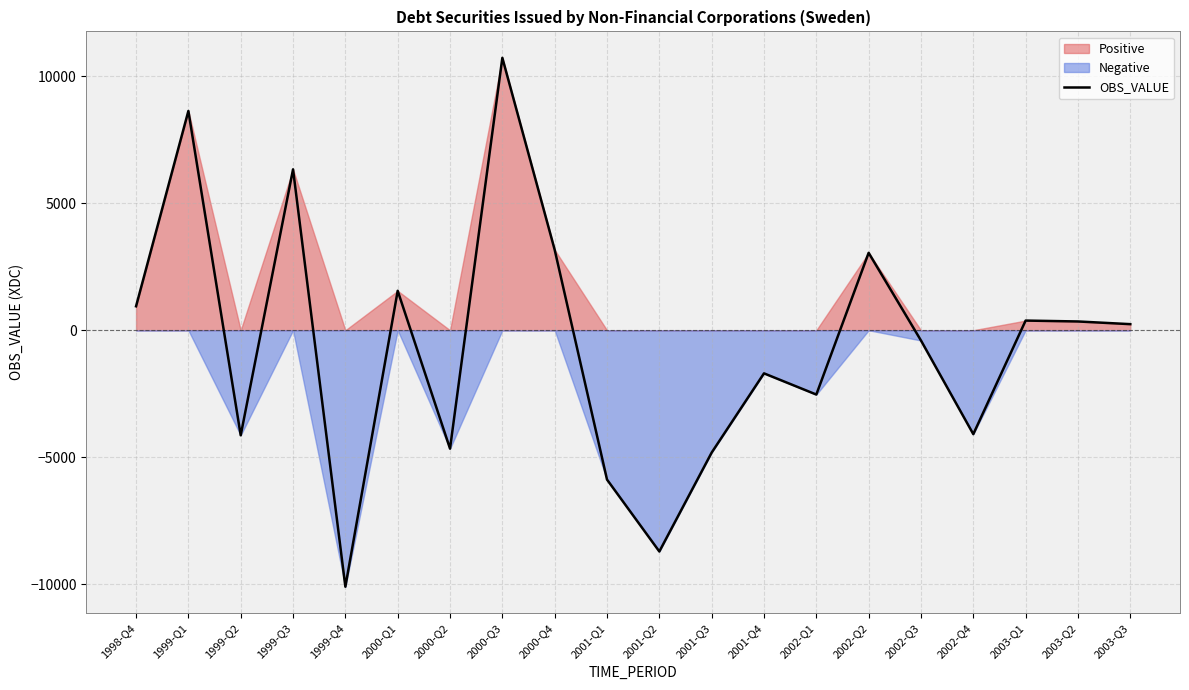

What is the change in value from 1999-Q1 to 2000-Q2?

-13288